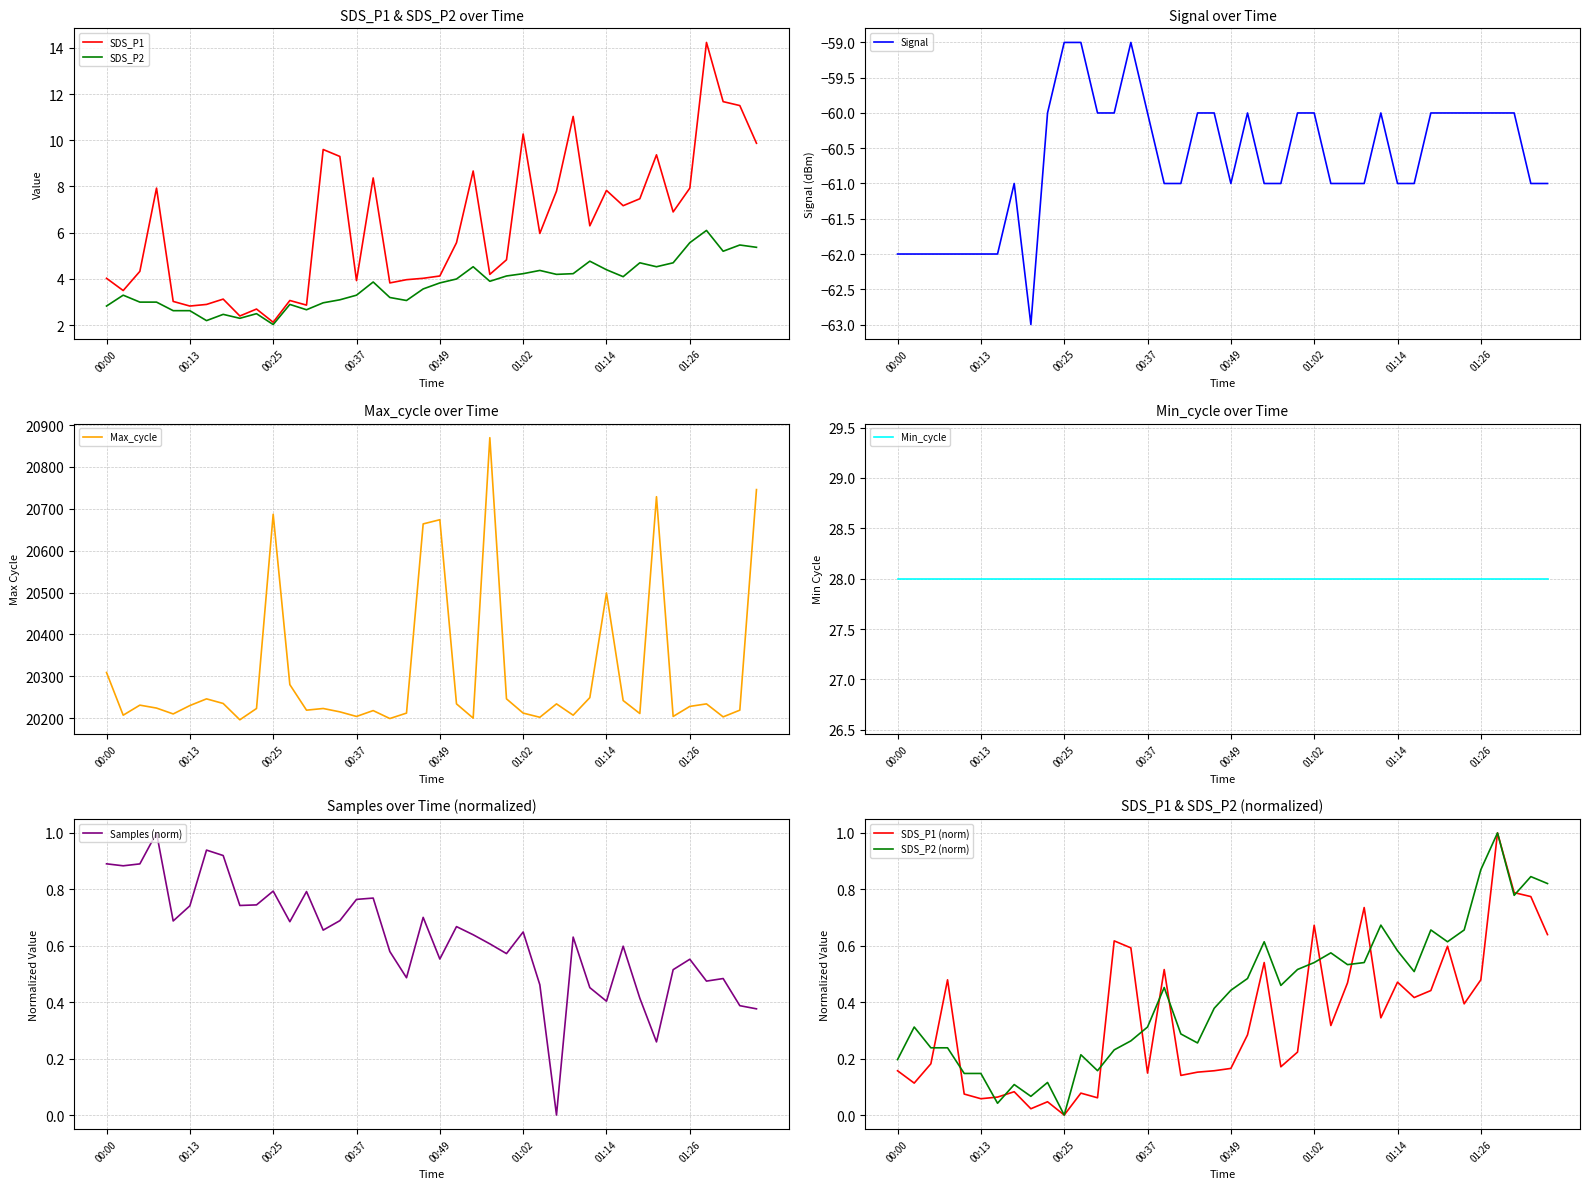

What is the minimum value for SDS_P2?

2.0